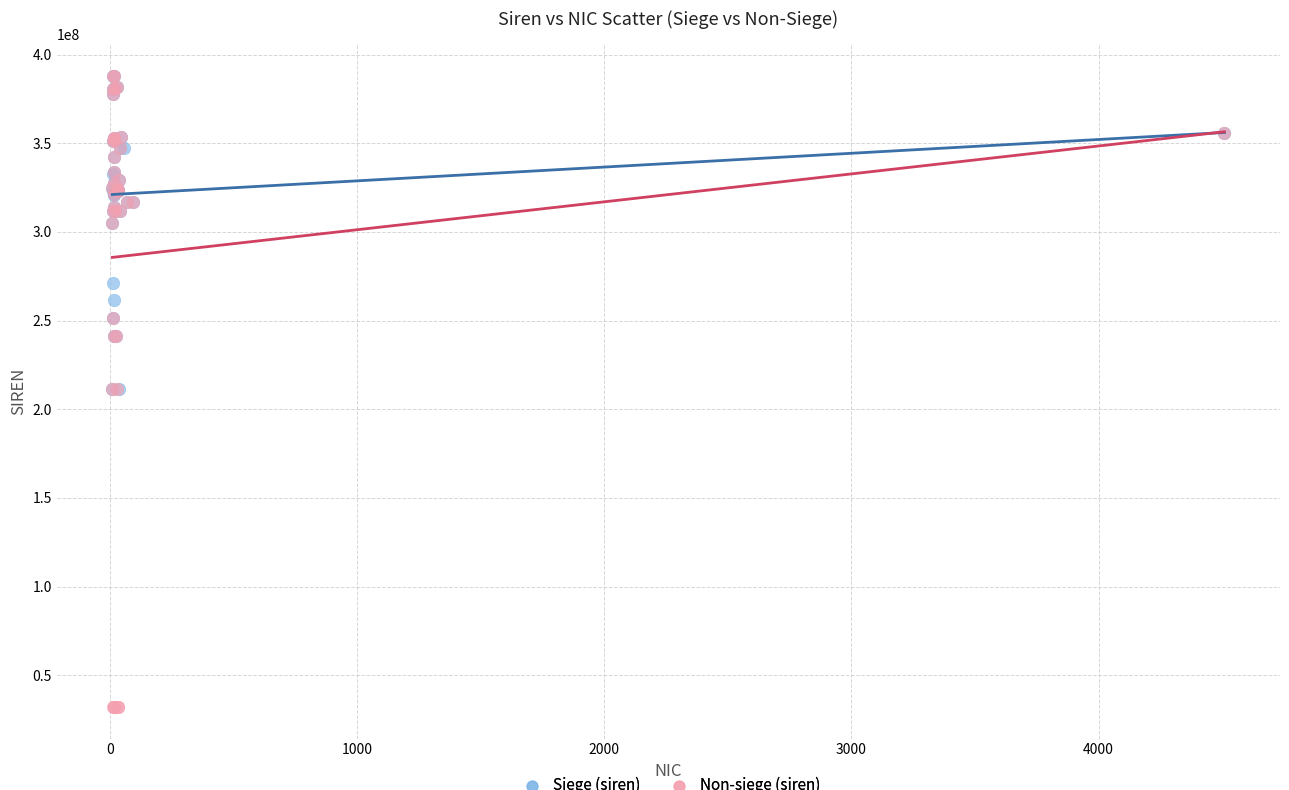

What are all the series names shown in the legend?

Siege (siren), Non-siege (siren)